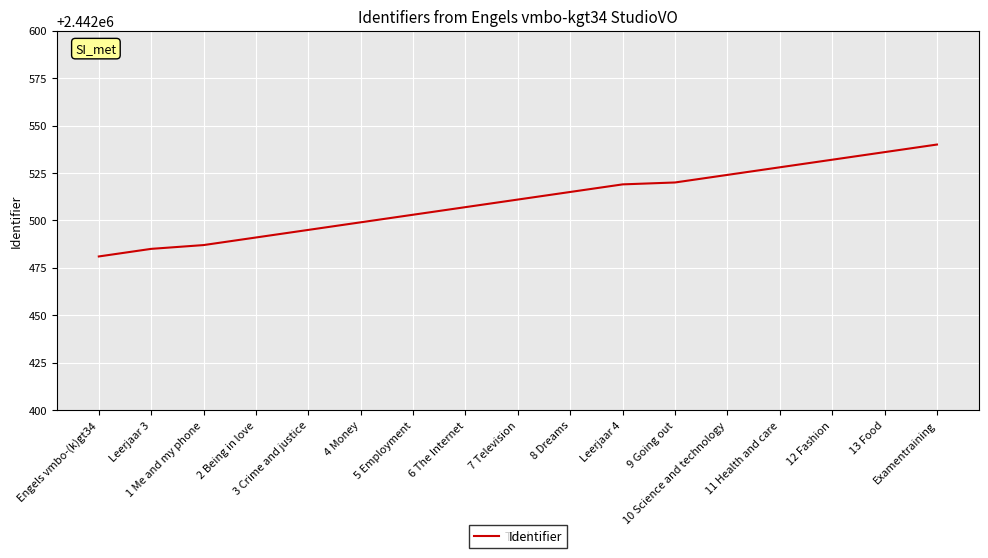

Between 13 Food and 8 Dreams, which is larger?

13 Food